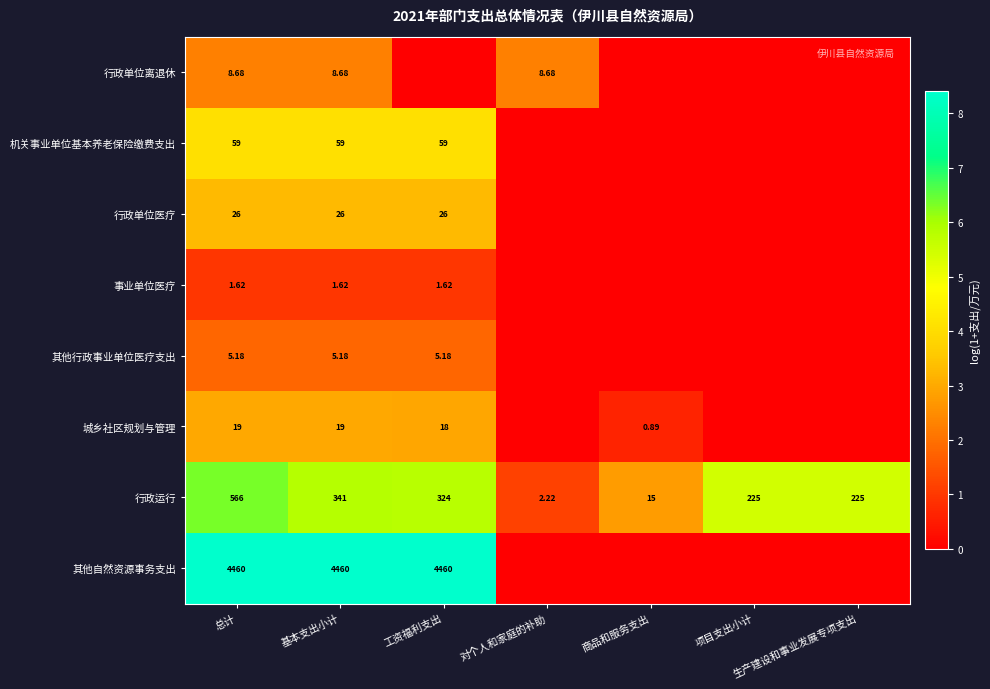

Between 商品和服务支出 and 基本支出小计, which is larger?

基本支出小计